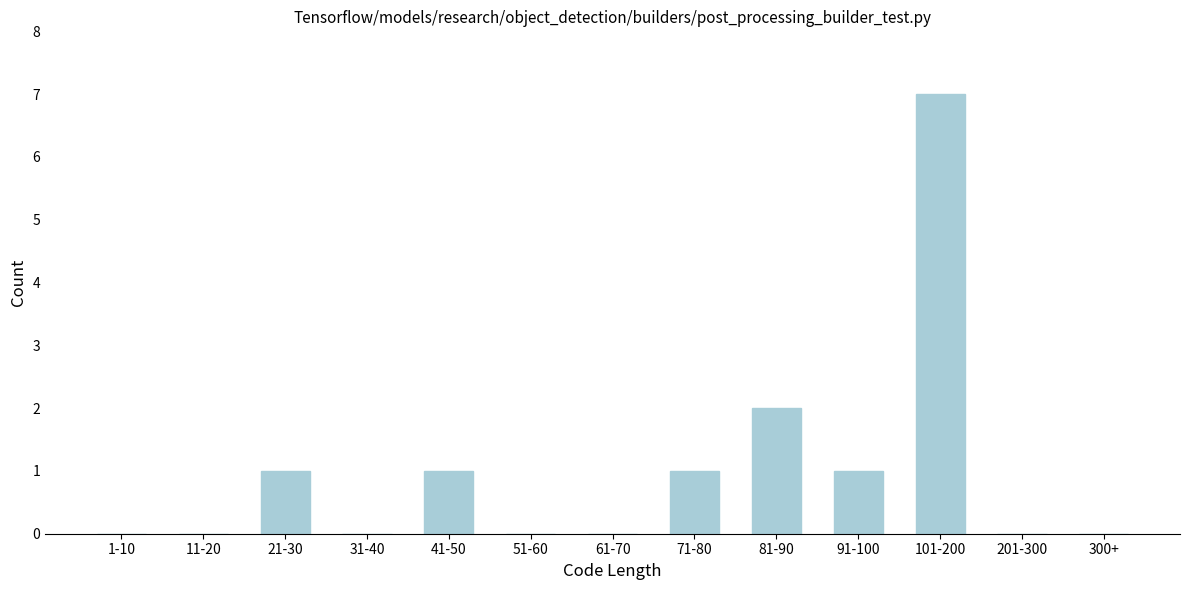

Reading left to right, list all the values displayed in this chart.

1-10=0	11-20=0	21-30=1	31-40=0	41-50=1	51-60=0	61-70=0	71-80=1	81-90=2	91-100=1	101-200=7	201-300=0	300+=0